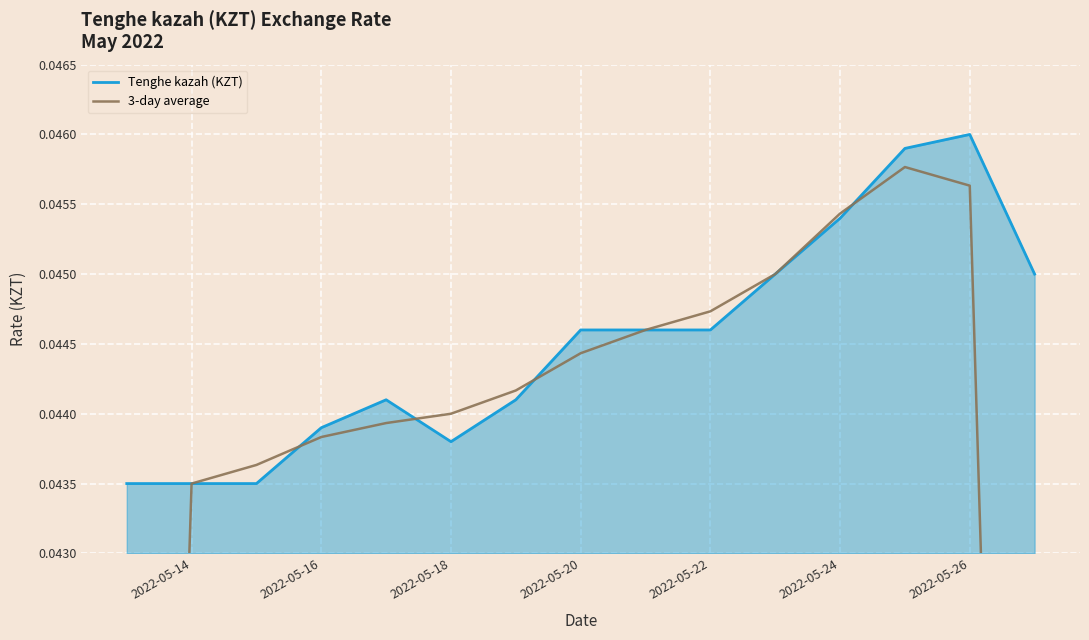

The value of Tenghe kazah (KZT) at 2022-05-26 is 0.1. True or false?

False